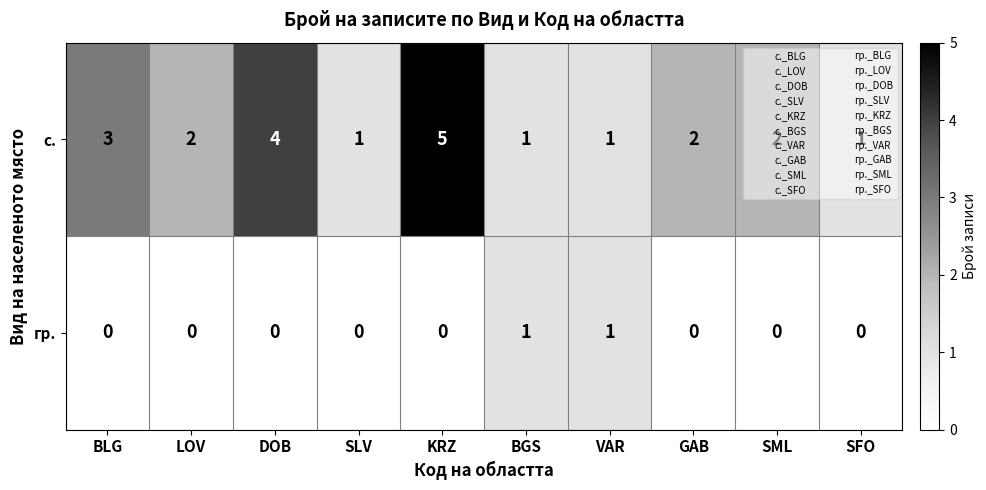

What is the difference between the maximum and second lowest values in the с. series?

4